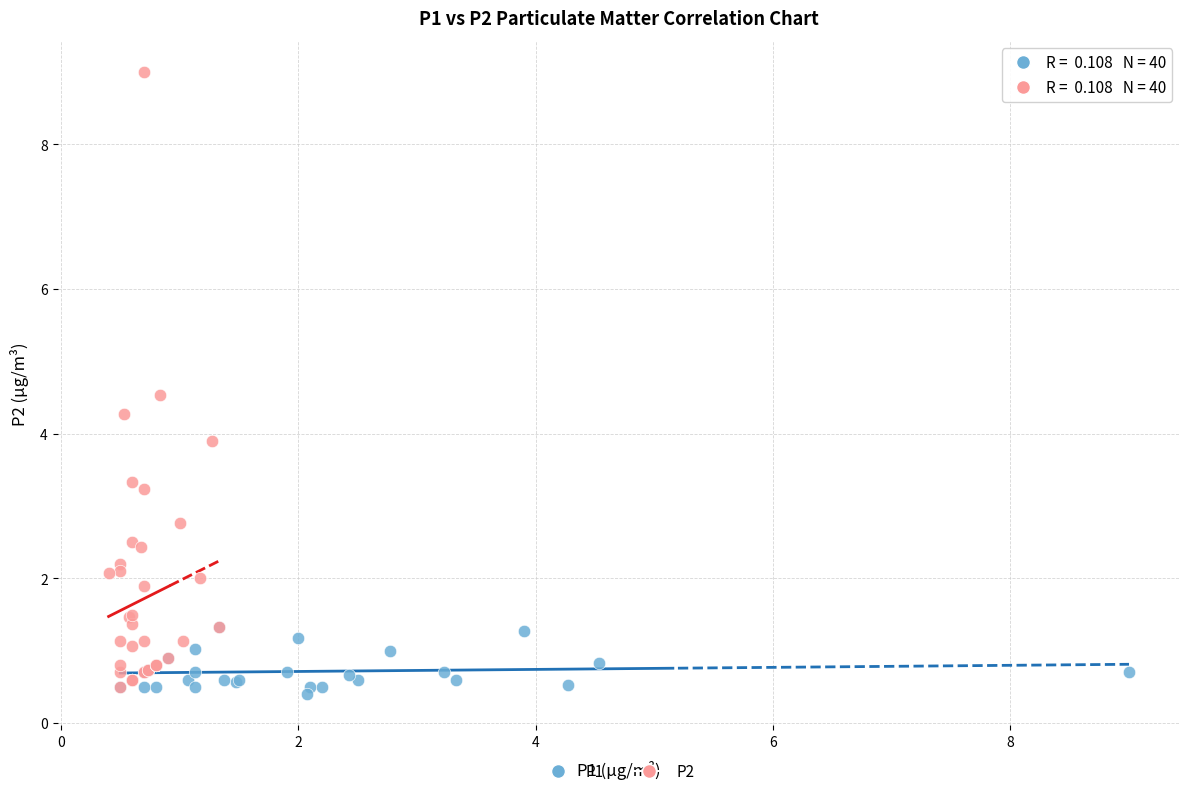

Which series reaches the maximum Y coordinate?

P2